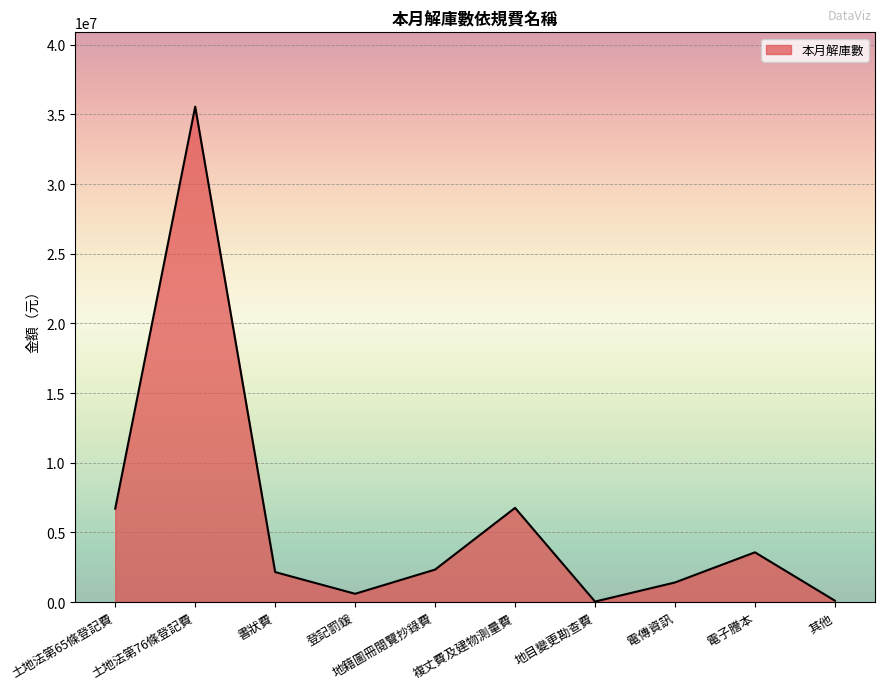

What is the difference between the maximum and minimum values?

35527565